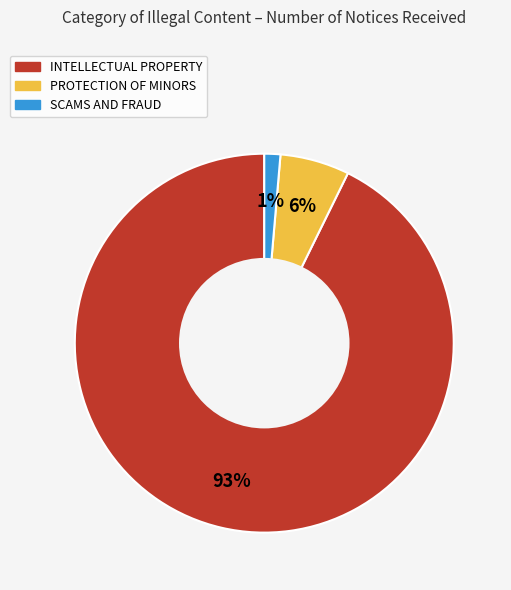

To the nearest percent, what is the average slice percentage?

33%